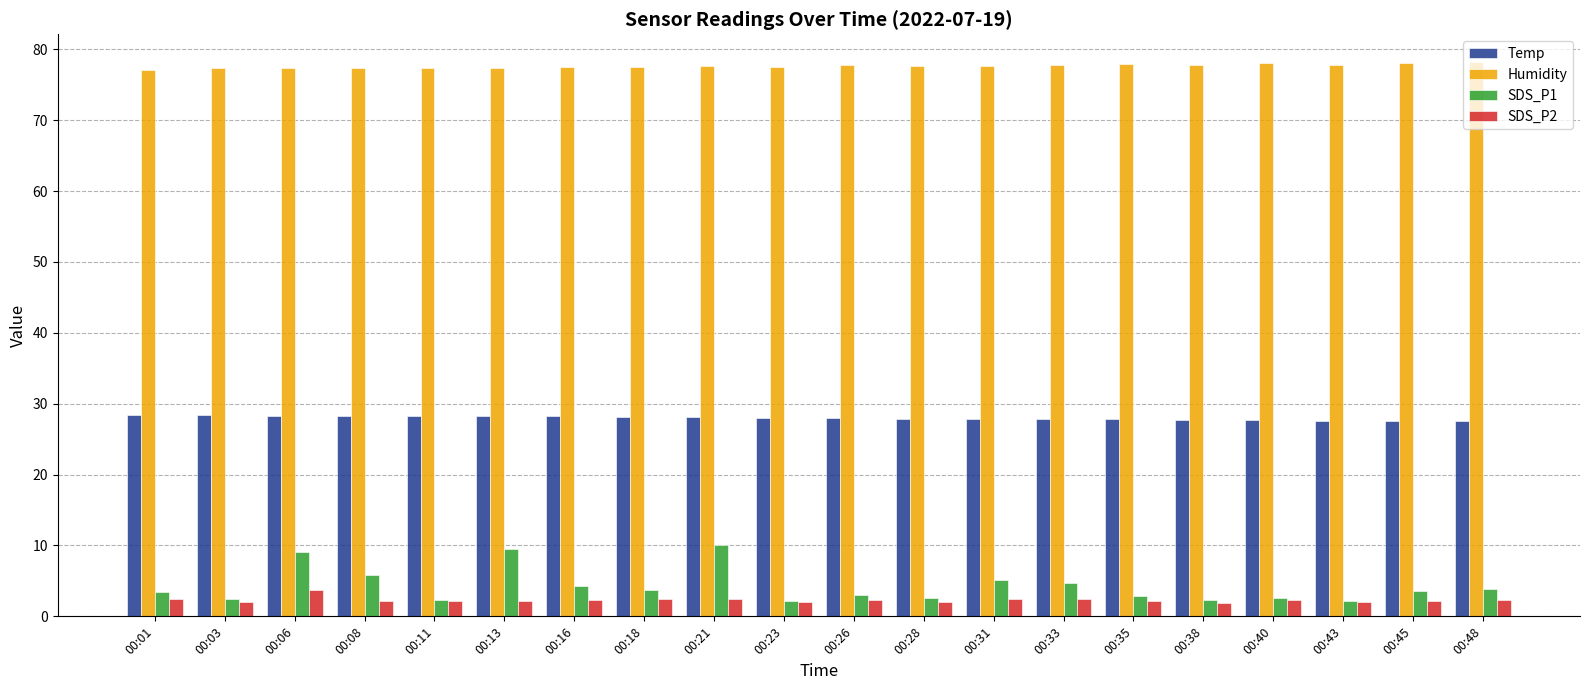

Is the value of SDS_P1 at 00:11 greater than the value of Humidity at 00:03?

No